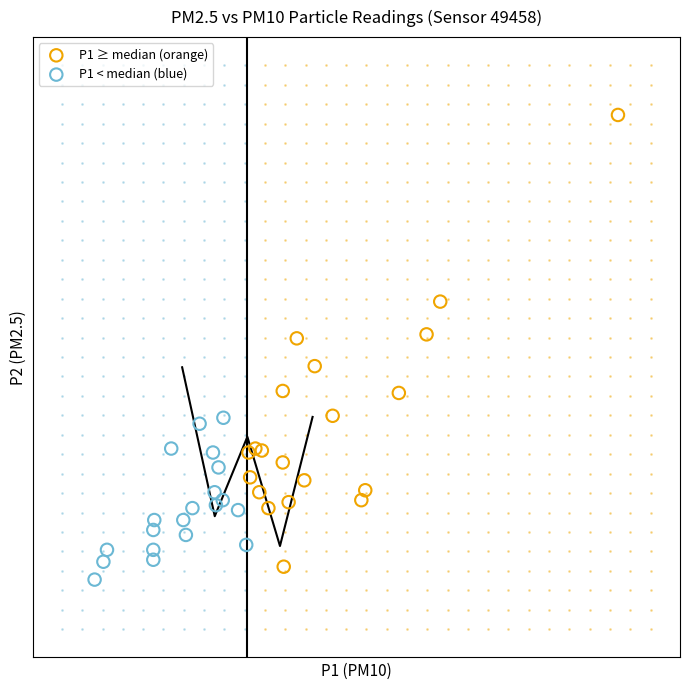

What are all the series names shown in the legend?

P1 ≥ median (orange), P1 < median (blue)